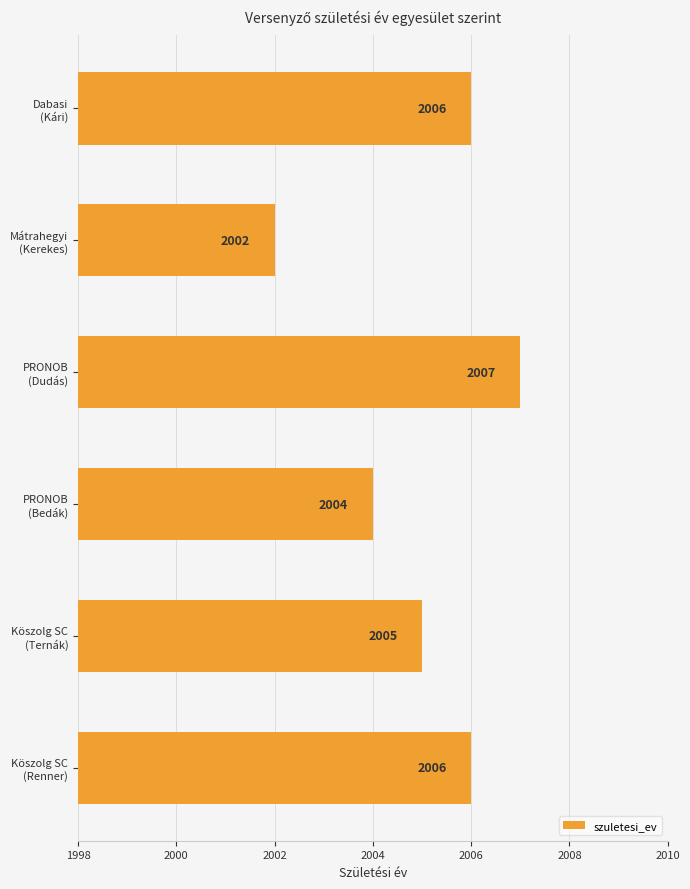

What is the difference between the maximum and second lowest values?

3